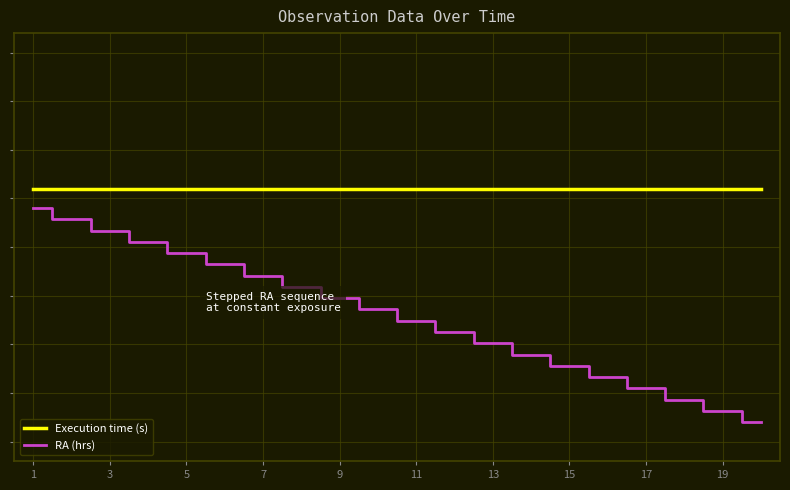

What is the value of the Execution time (s) point at the 19th from the left?

0.7